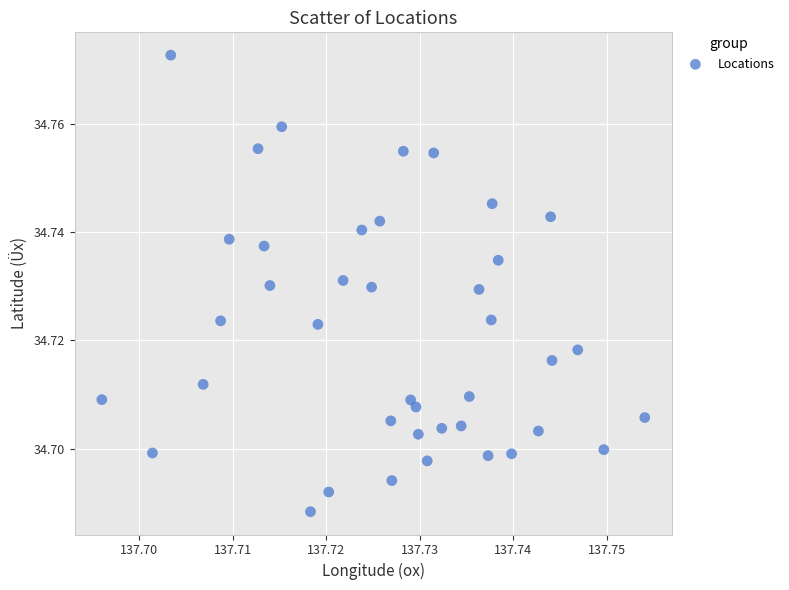

Count the number of points in this scatter plot.

40